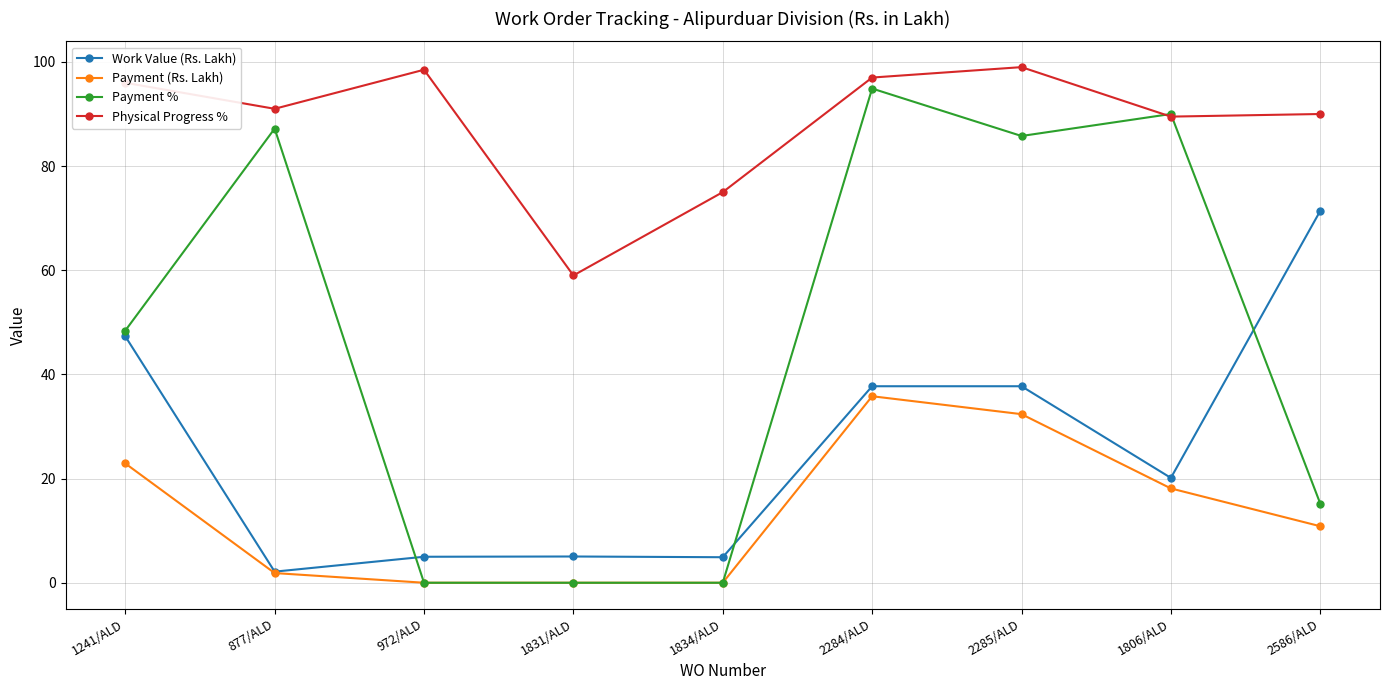

Where is Payment % nearest to the value 47?

1241/ALD